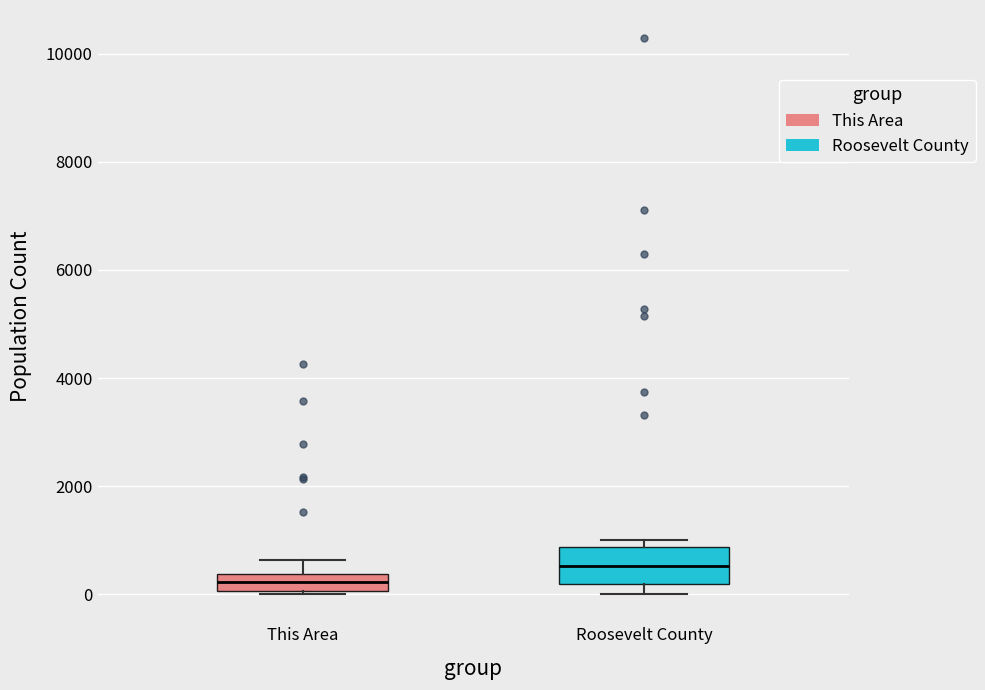

Where is the lower edge of the box for This Area on the y-axis? The values are not printed on the chart, so give them approximately, as read against the axis.

0